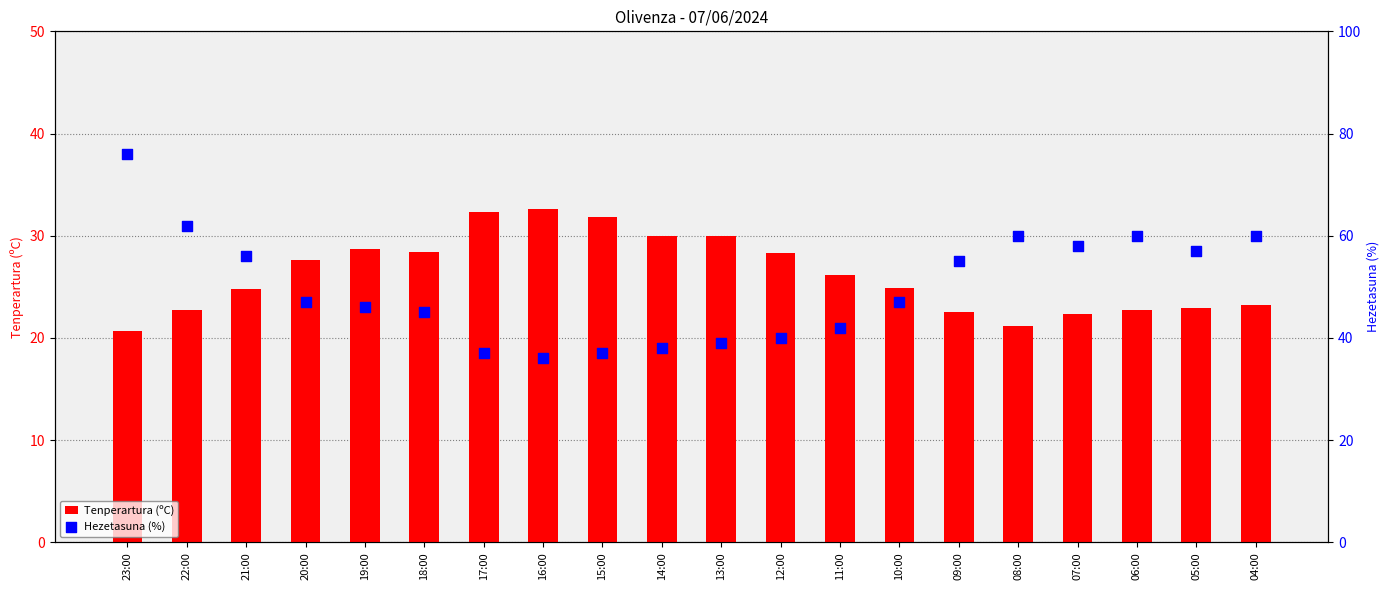

At which category is the sum across all series the highest?

23:00